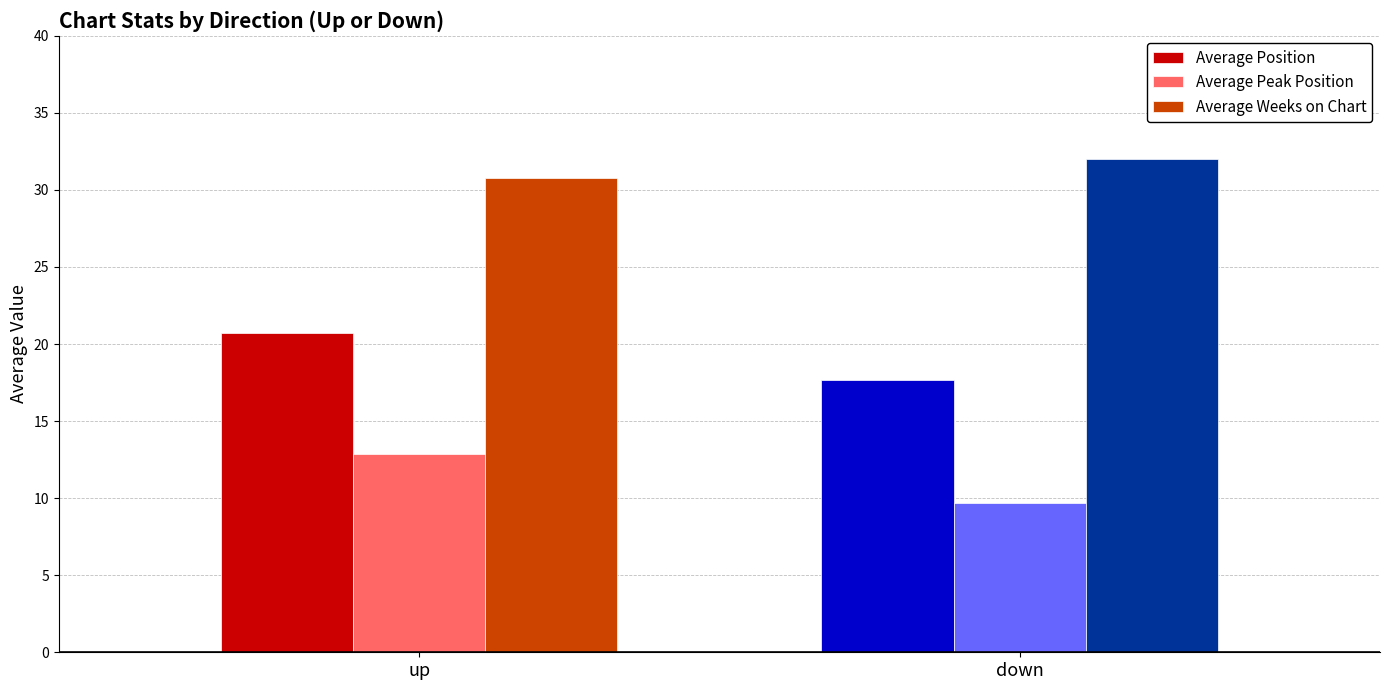

What is the spread (max minus min) of values at up?

17.9